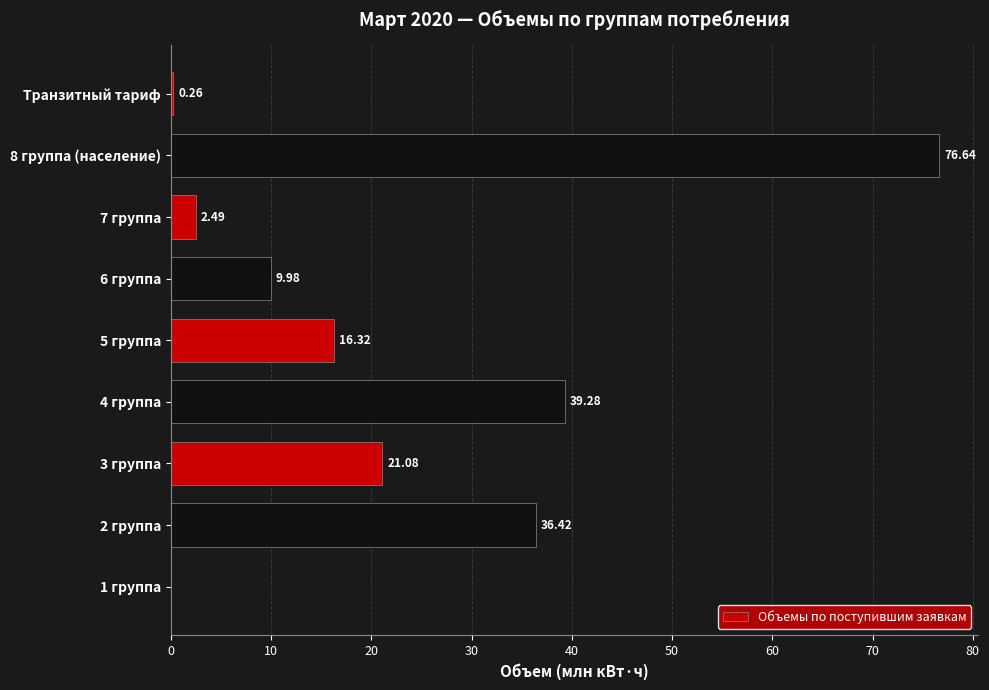

Does the chart contain stacked bars?

No